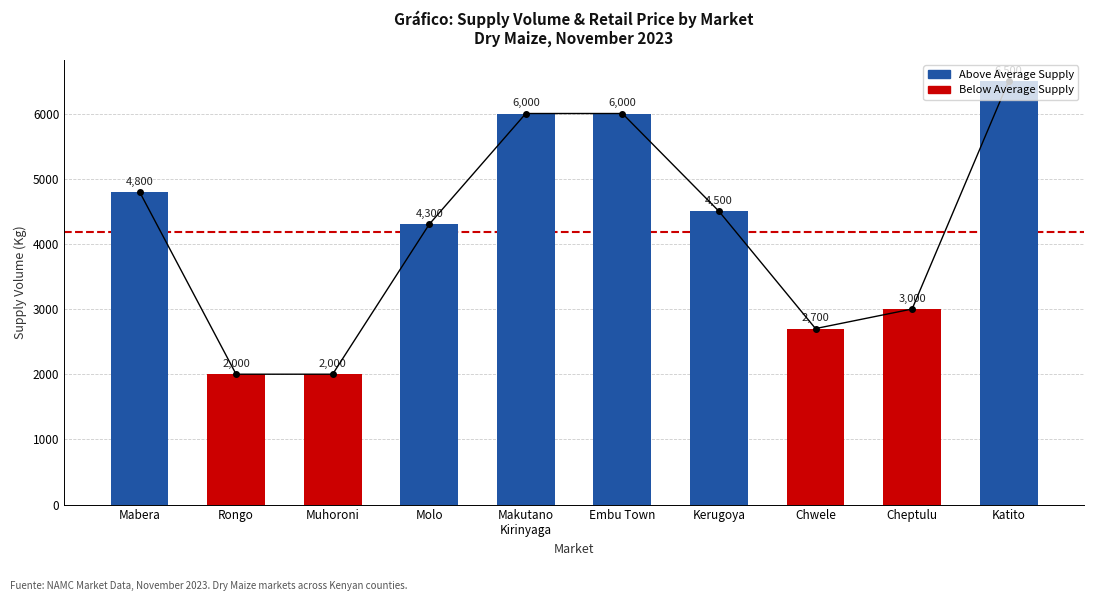

Reading left to right, transcribe all the data shown in this chart.

4800	2000	2000	4300	6000	6000	4500	2700	3000	6500